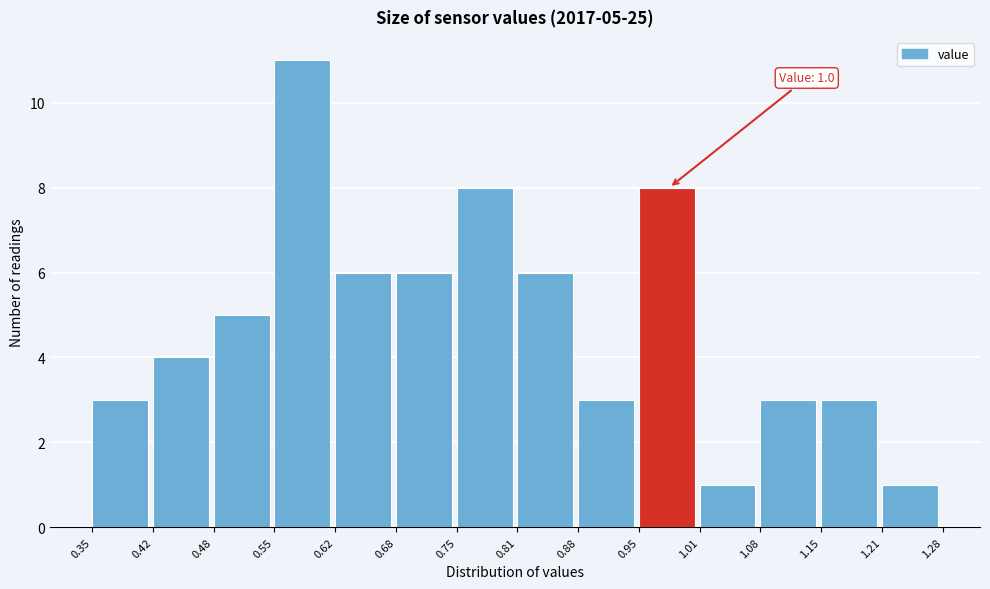

Which range on the x-axis has the tallest bar?

0.55 to 0.62